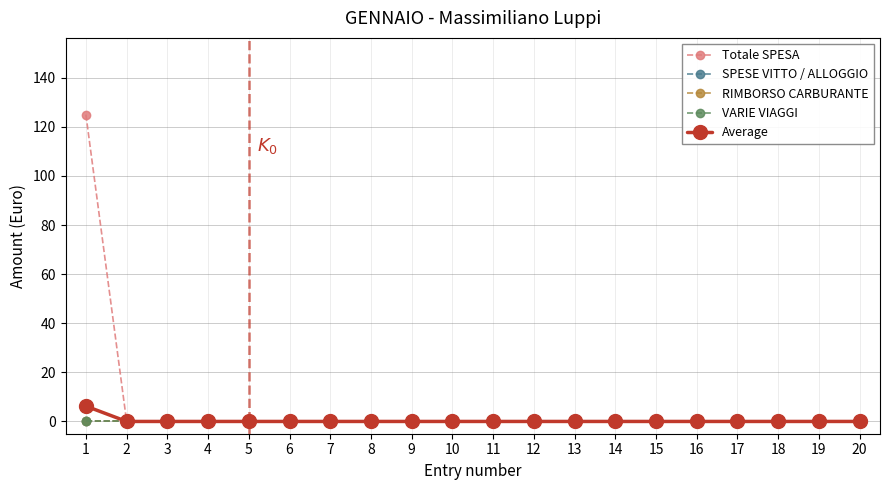

True or false: SPESE VITTO / ALLOGGIO and Average cross at least once.

False